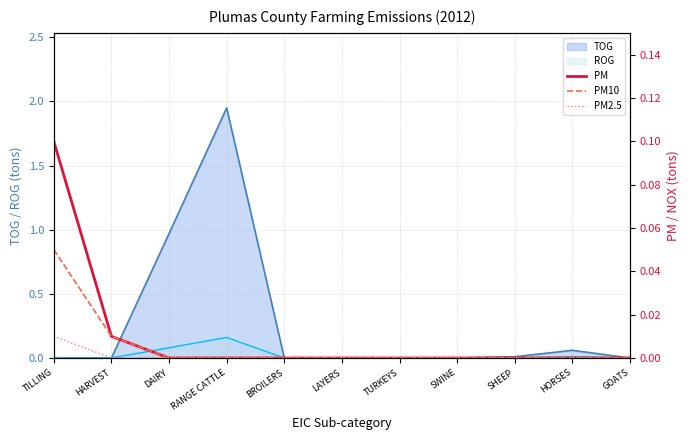

Where is PM10 nearest to the value 0?

DAIRY